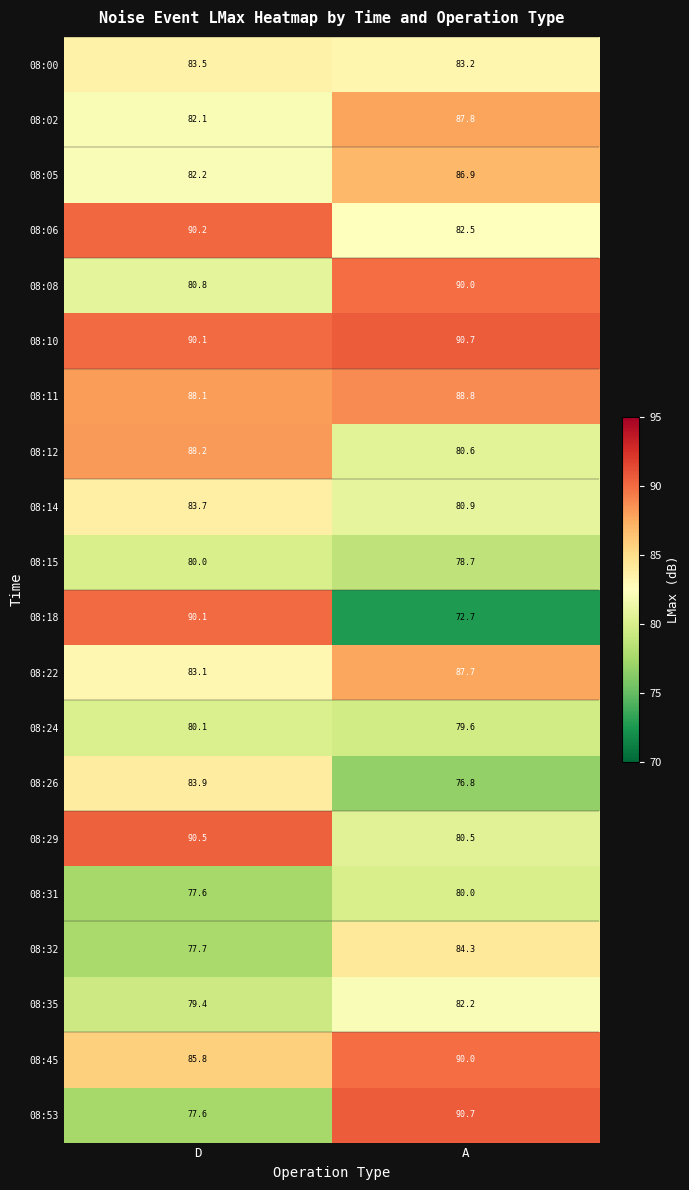

What value does the 08:18 series have at A?

72.7